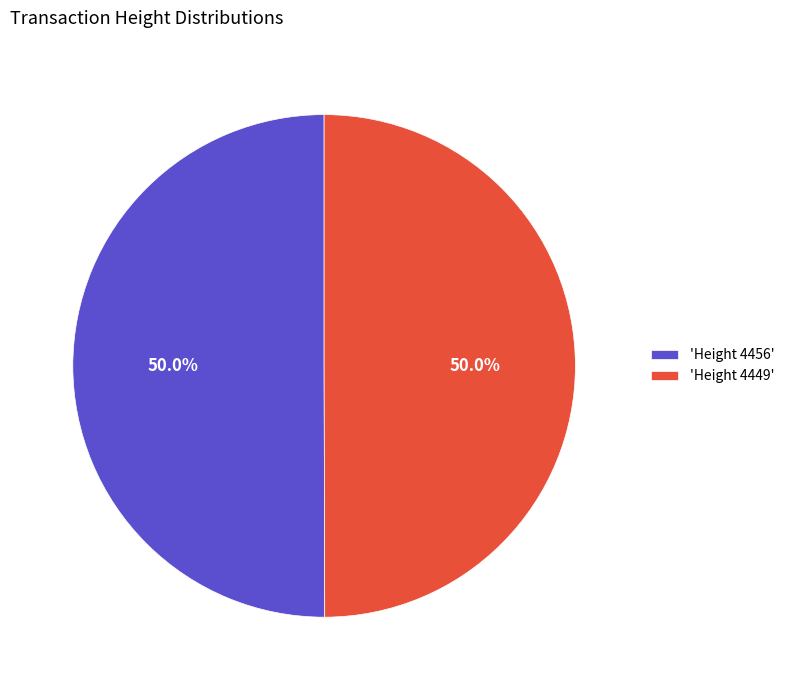

What percentage is NOT represented by 'Height 4456'?

50.0%